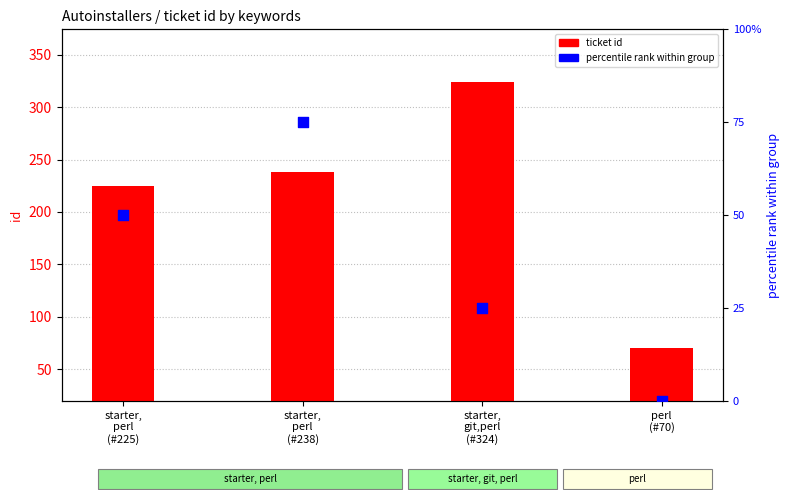

Which series contains the highest Y value?

ticket id